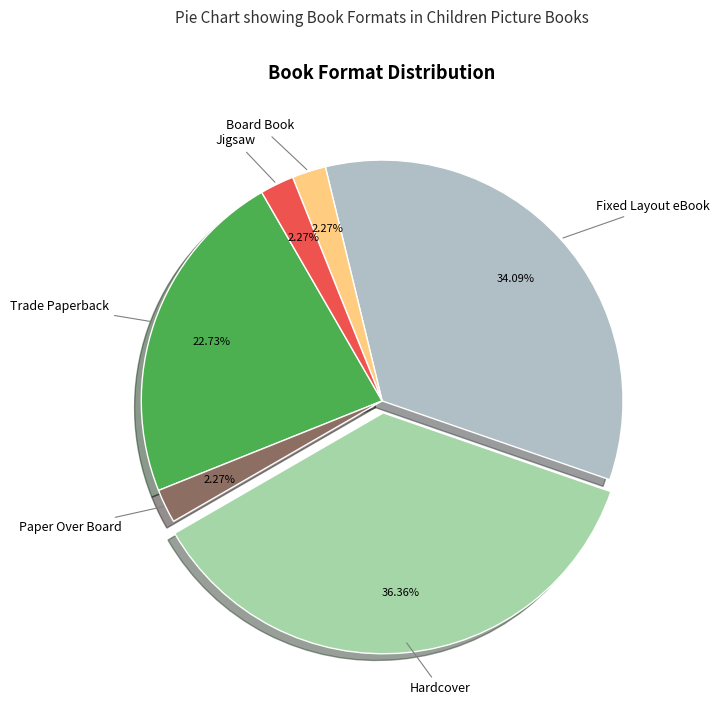

How many segments does this pie chart have?

6